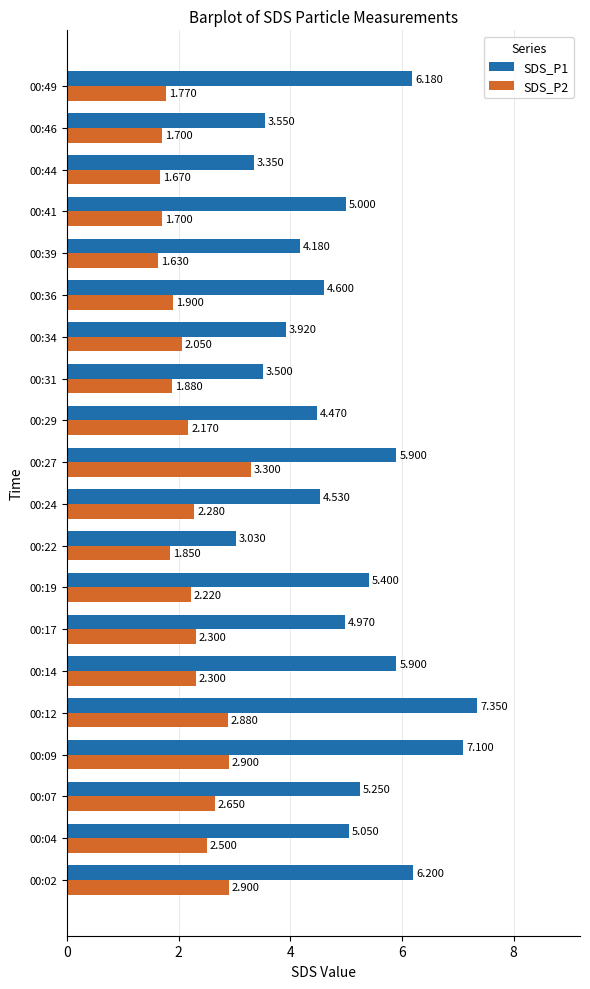

Is the value of SDS_P2 at 00:29 greater than the value of SDS_P1 at 00:04?

No